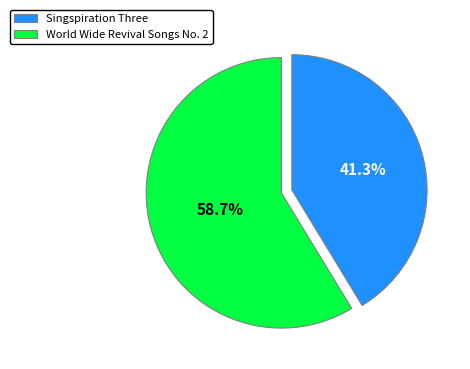

Does World Wide Revival Songs No. 2 account for over 50% of the chart?

Yes